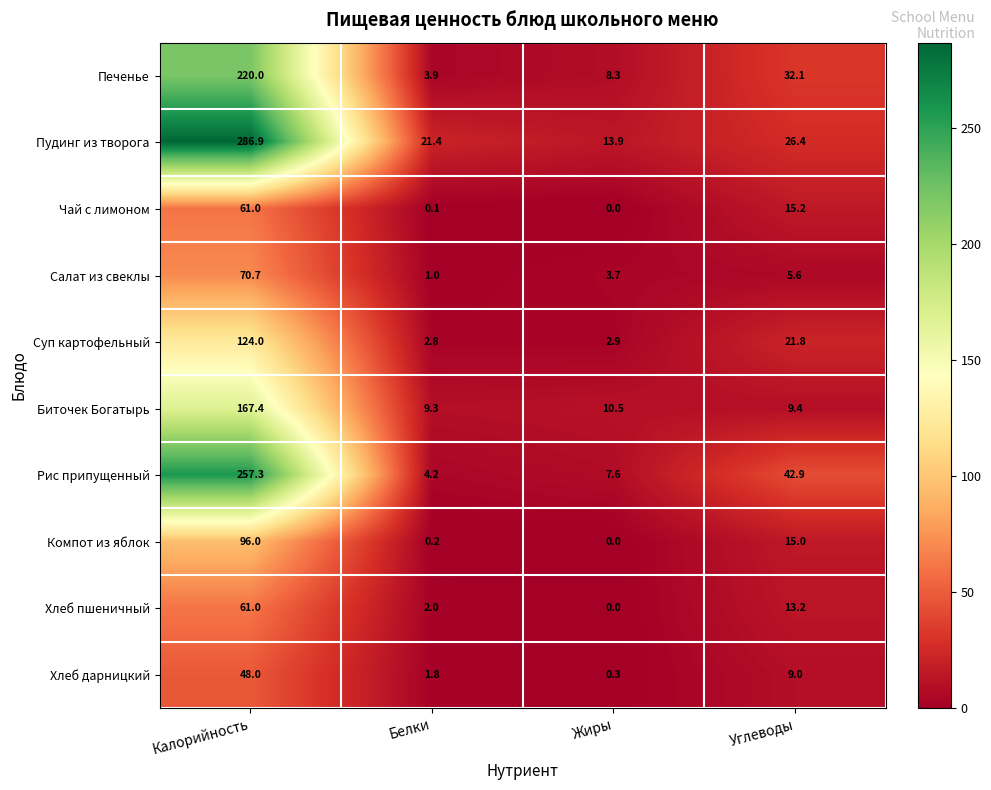

What is the average value of the Хлеб дарницкий series?

14.8